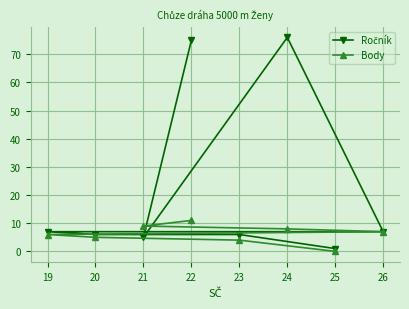

What is the average value of the Body series?

6